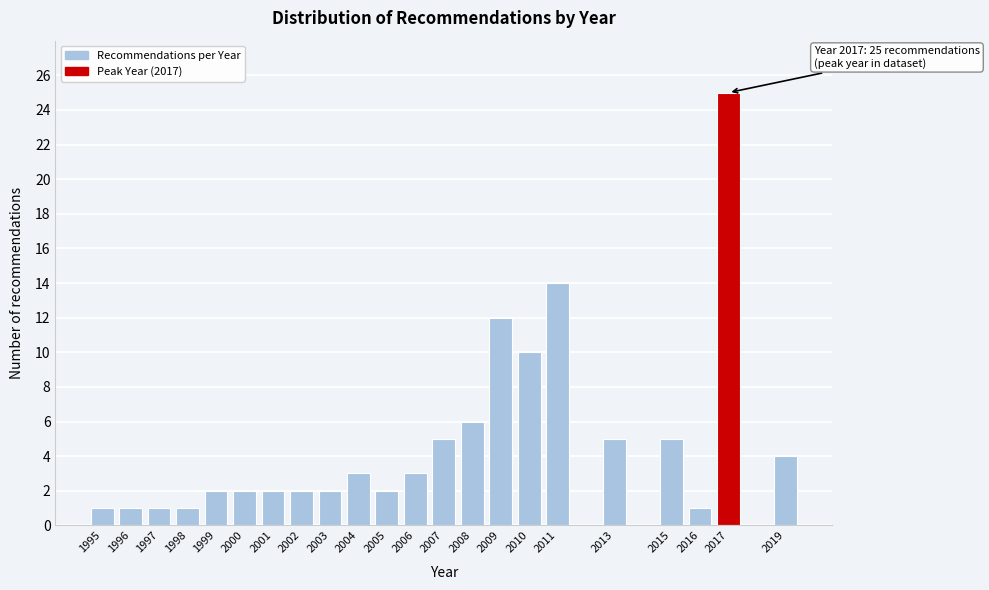

Reading left to right, extract all data points from this chart.

1995=1	1996=1	1997=1	1998=1	1999=2	2000=2	2001=2	2002=2	2003=2	2004=3	2005=2	2006=3	2007=5	2008=6	2009=12	2010=10	2011=14	2013=5	2015=5	2016=1	2017=25	2019=4